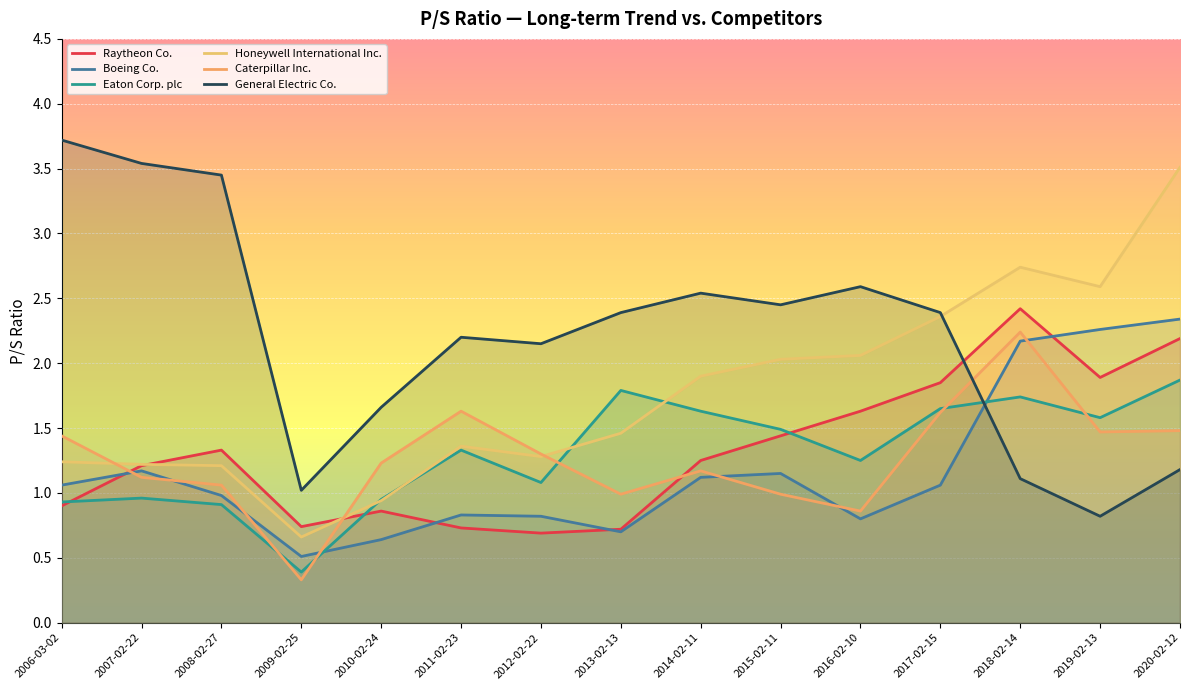

What is the total value across all series at 2007-02-22?

9.2